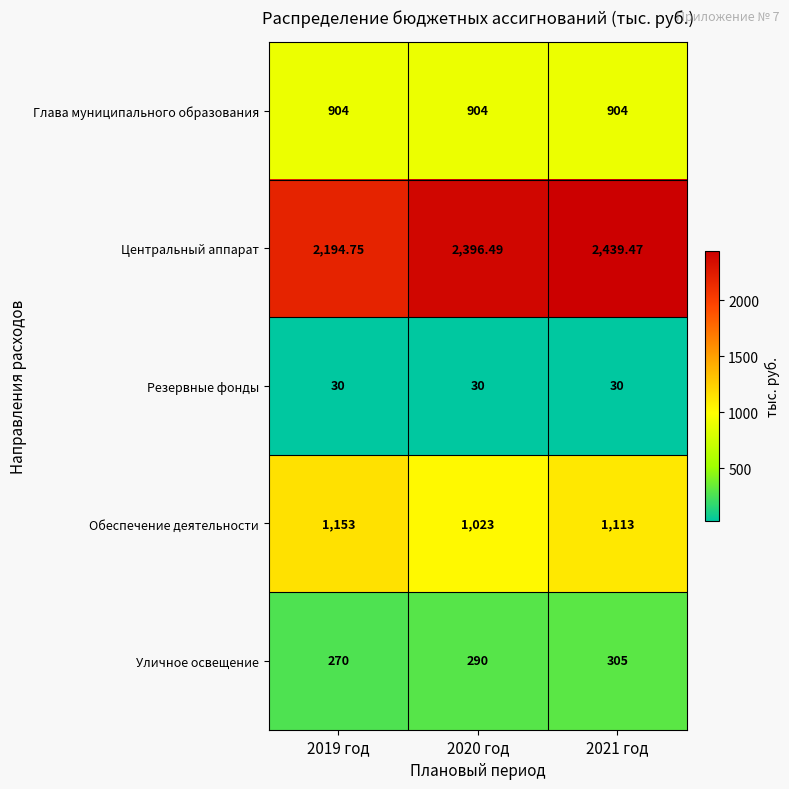

Between 2019 год and 2020 год, which series saw the biggest shift?

Центральный аппарат